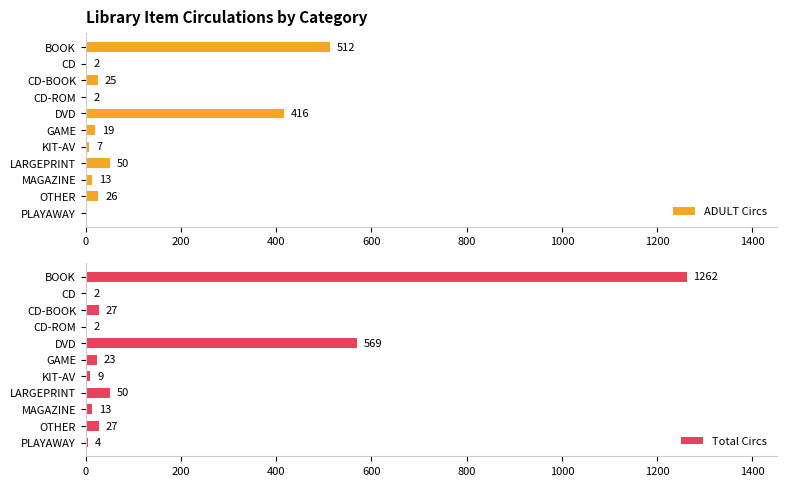

The value of ADULT Circs at BOOK is 512. True or false?

True